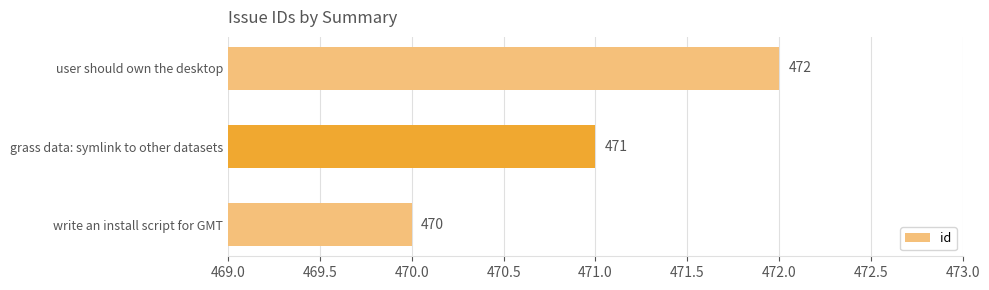

Reading top to bottom, transcribe all the data shown in this chart.

472	471	470